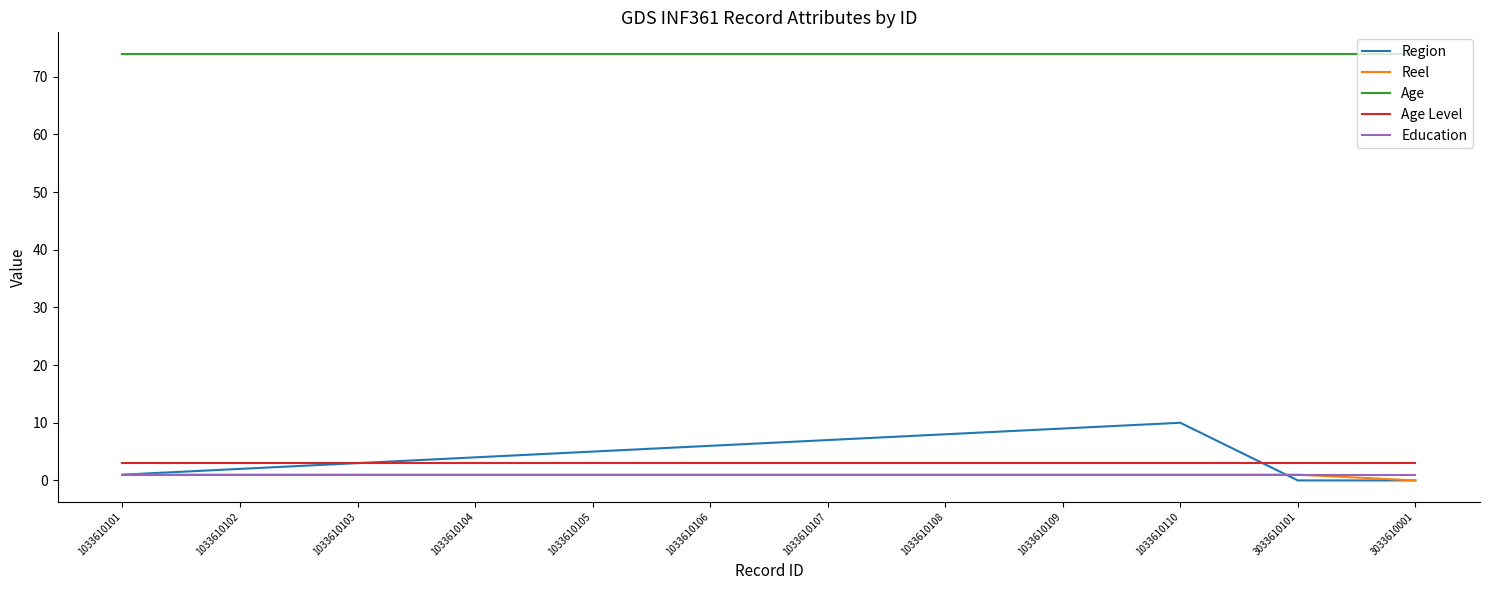

Which series has the widest spread of values?

Region